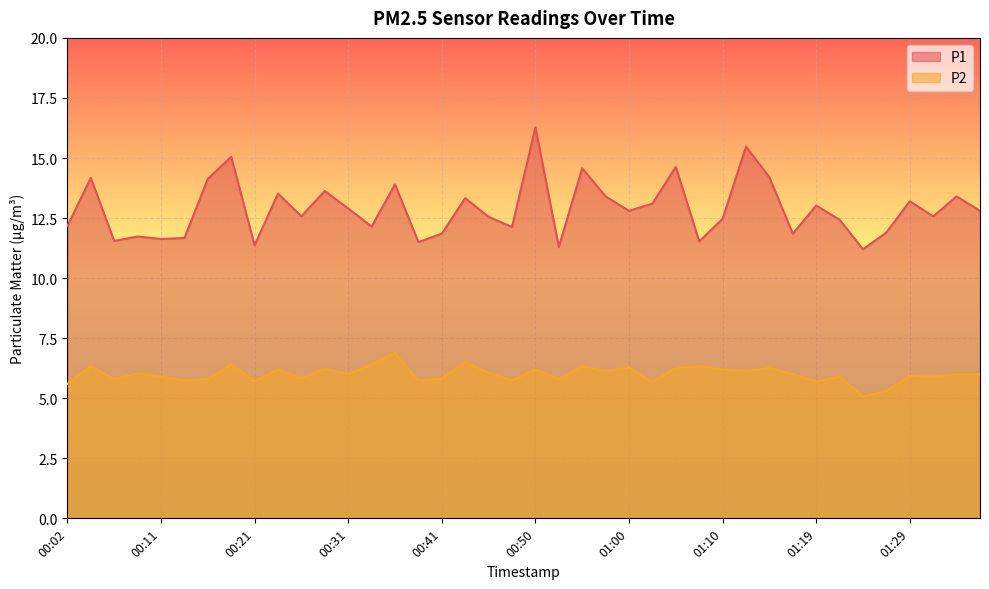

What is the label of the 11th point from the left?

00:26